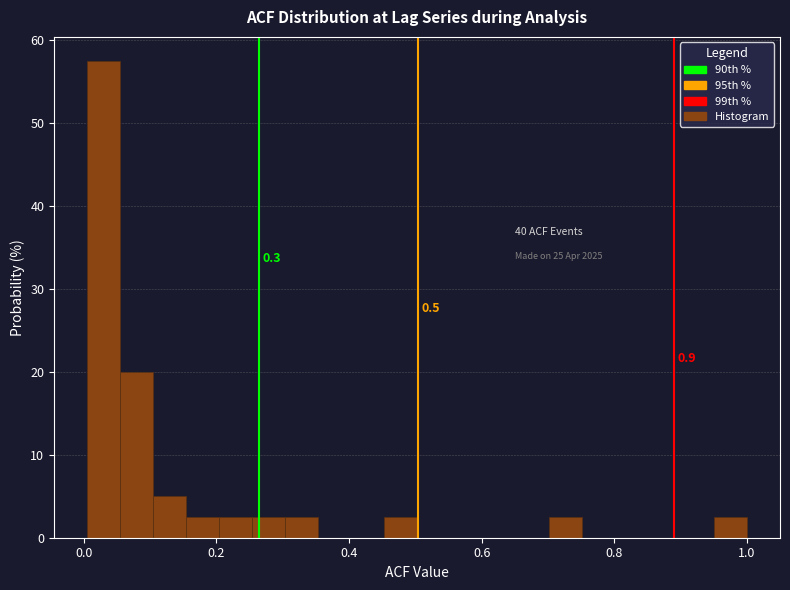

Around what value on the x-axis is the tallest bar? Give the approximate position of its centre, as read against the axis.

0.02